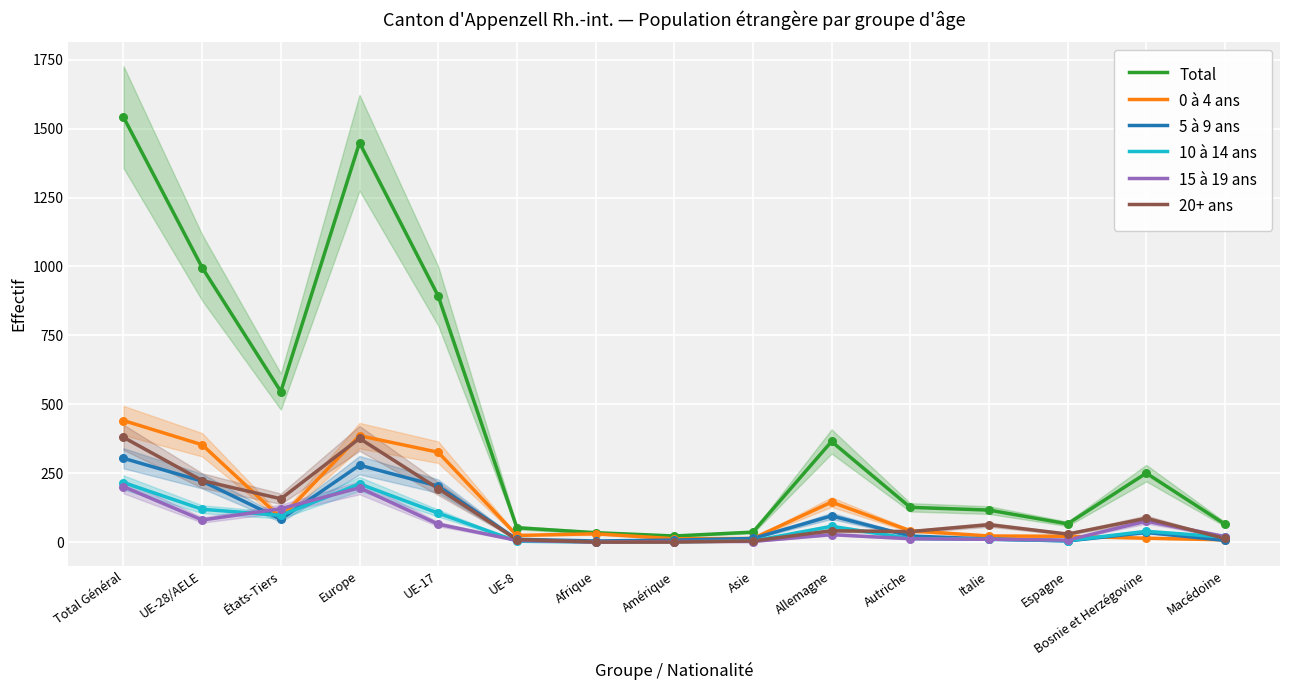

What is the total value across all series at Autriche?

252